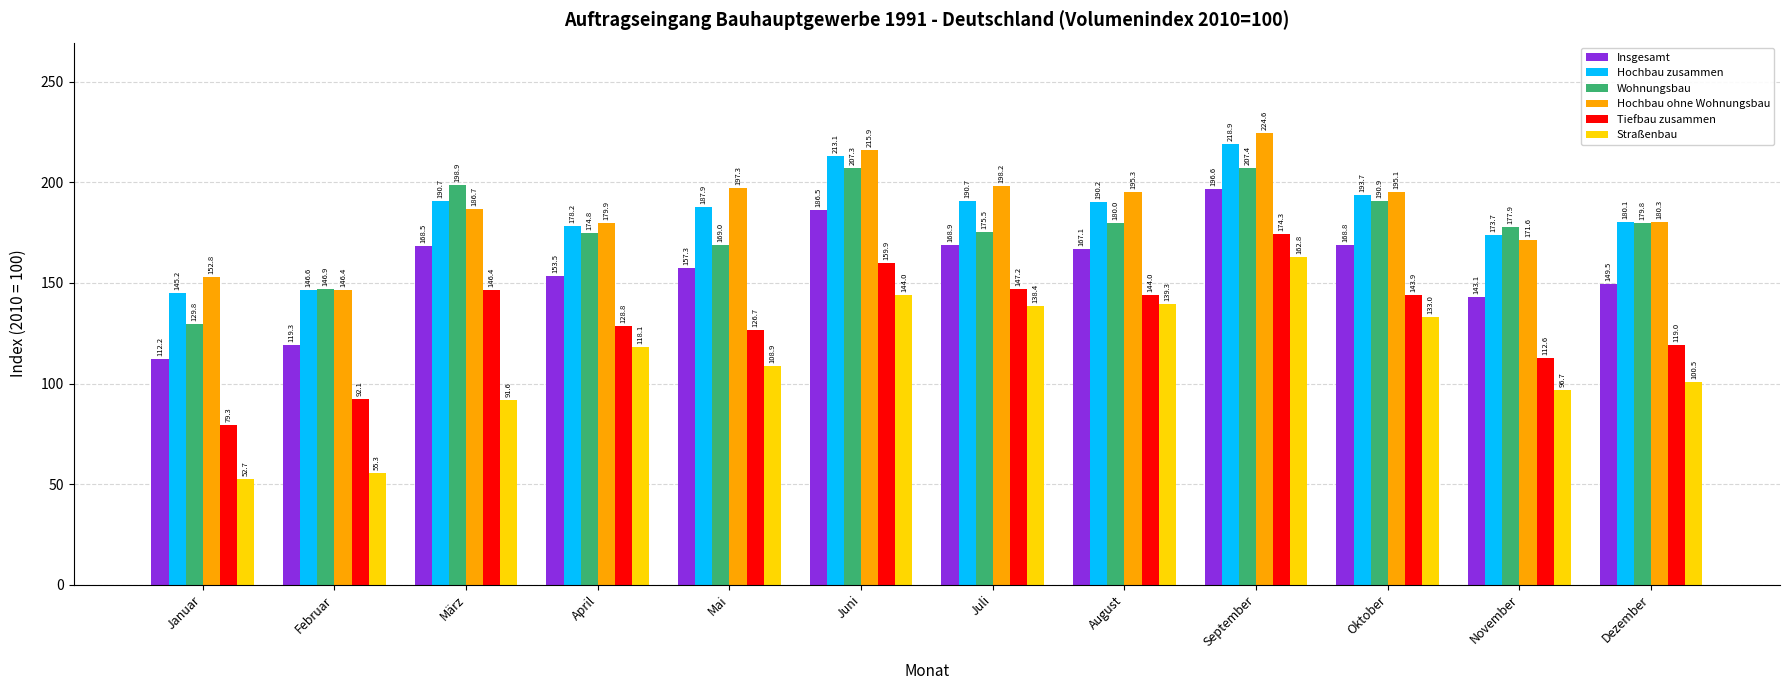

What is the lowest value of the Tiefbau zusammen series?

79.3